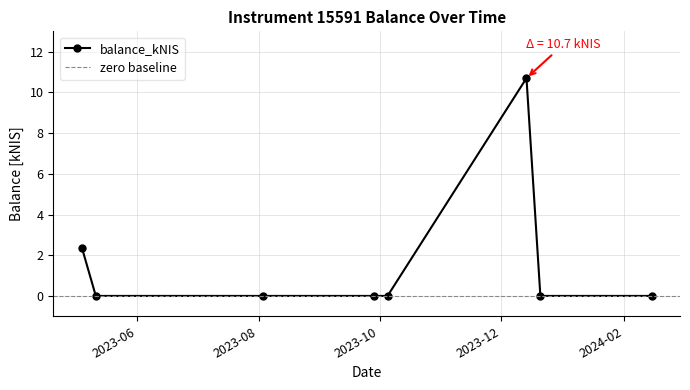

How many data points does each series have?

8